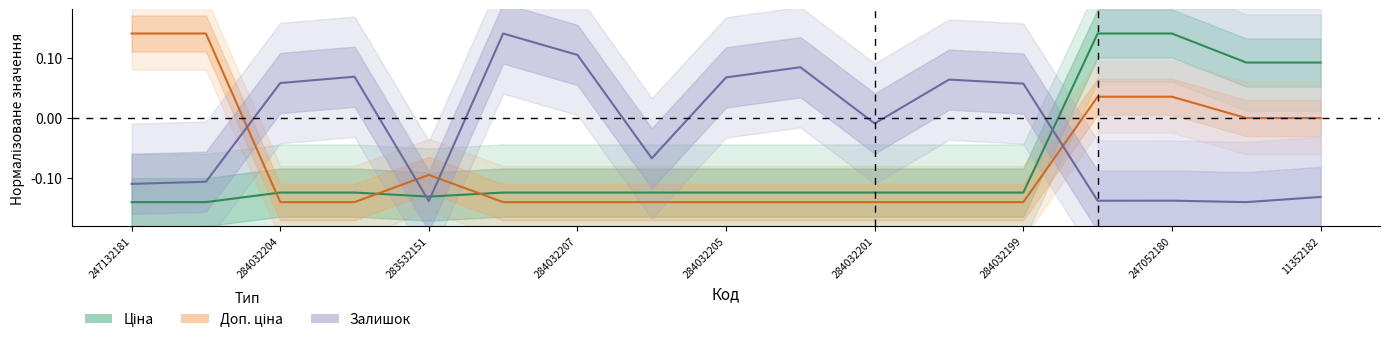

Which series has the largest total across all categories?

Залишок